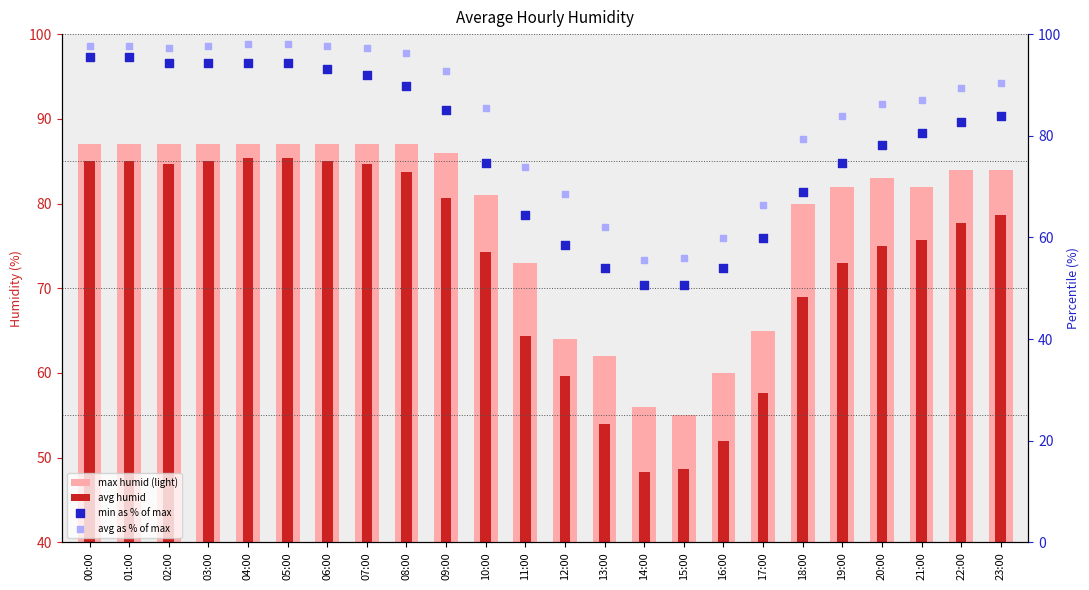

What are all the series names shown in the legend?

max humid (light), avg humid, min as % of max, avg as % of max